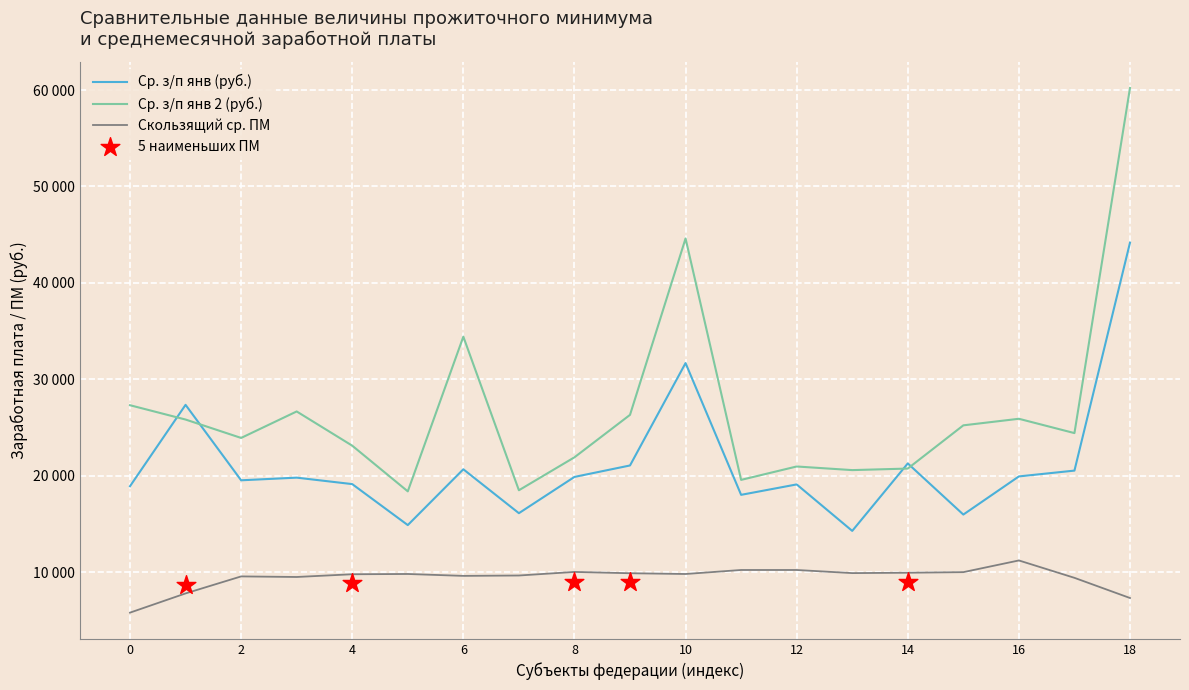

Which series has the largest total across all categories?

Ср. з/п янв 2 (руб.)